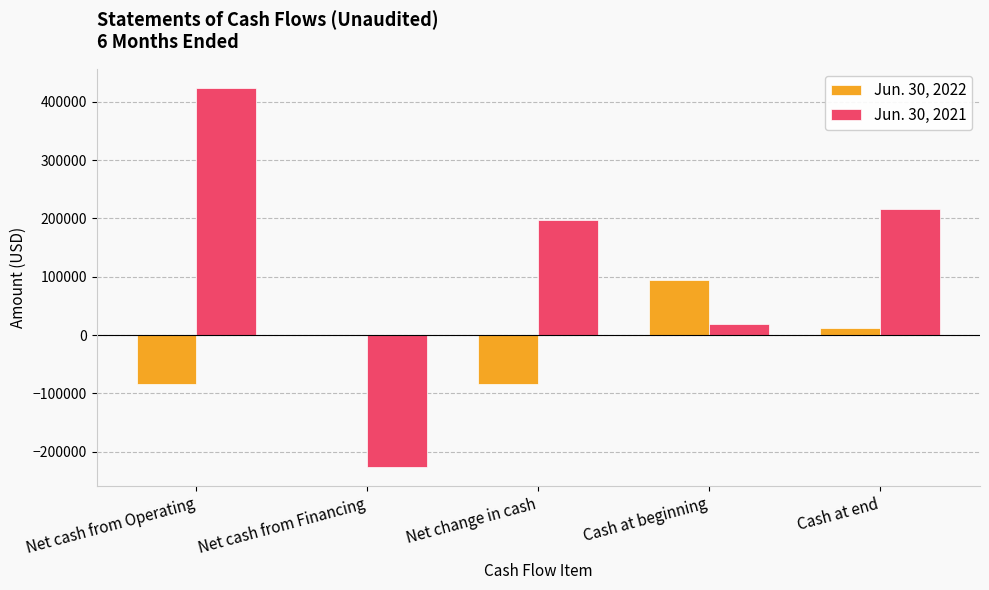

Count the number of categories in the chart.

5